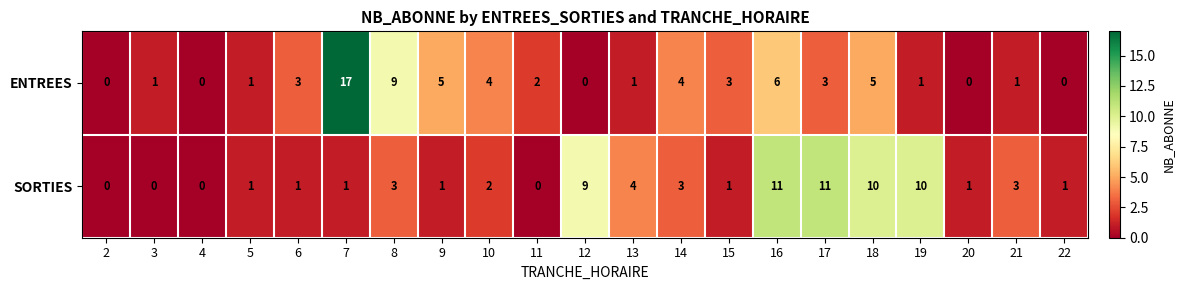

What is the total value across all series at 10?

6